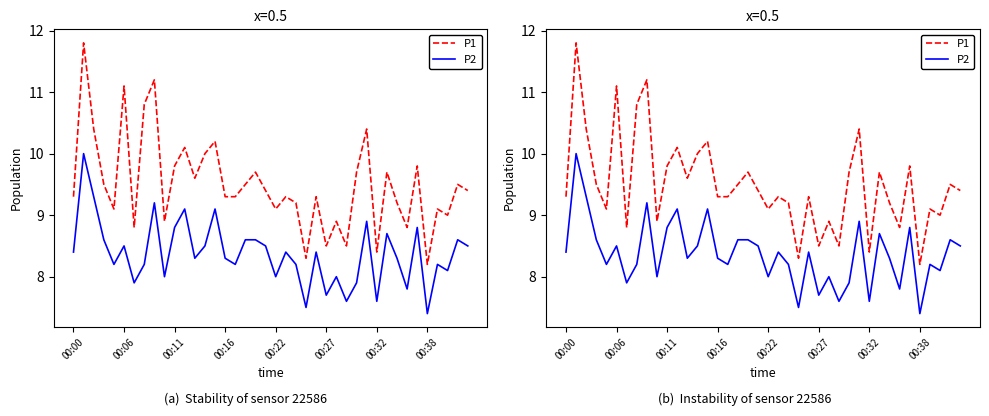

Reading left to right, extract all data points from this chart.

P1: 9.3	11.8	10.4	9.5	9.1	11.1	8.8	10.8	11.2	8.9	9.8	10.1	9.6	10.0	10.2	9.3	9.3	9.5	9.7	9.4	9.1	9.3	9.2	8.3	9.3	8.5	8.9	8.5	9.7	10.4	8.4	9.7	9.2	8.8	9.8	8.2	9.1	9.0	9.5	9.4
P2: 8.4	10.0	9.3	8.6	8.2	8.5	7.9	8.2	9.2	8.0	8.8	9.1	8.3	8.5	9.1	8.3	8.2	8.6	8.6	8.5	8.0	8.4	8.2	7.5	8.4	7.7	8.0	7.6	7.9	8.9	7.6	8.7	8.3	7.8	8.8	7.4	8.2	8.1	8.6	8.5